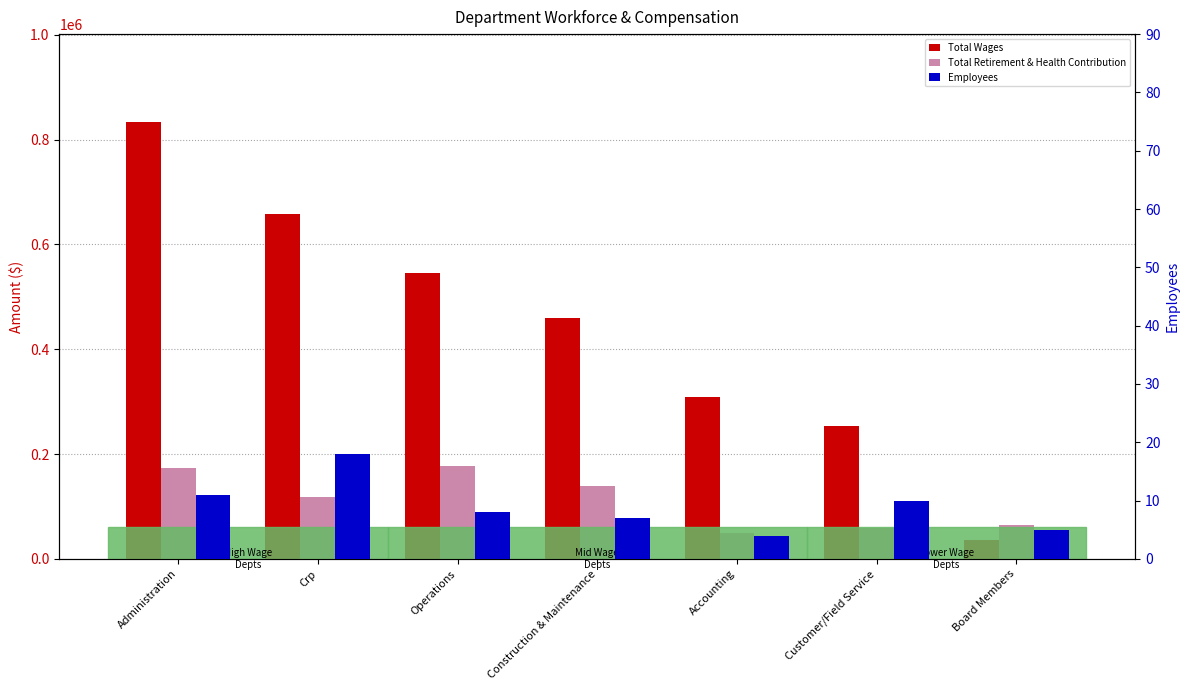

At which category is the sum across all series the highest?

Administration